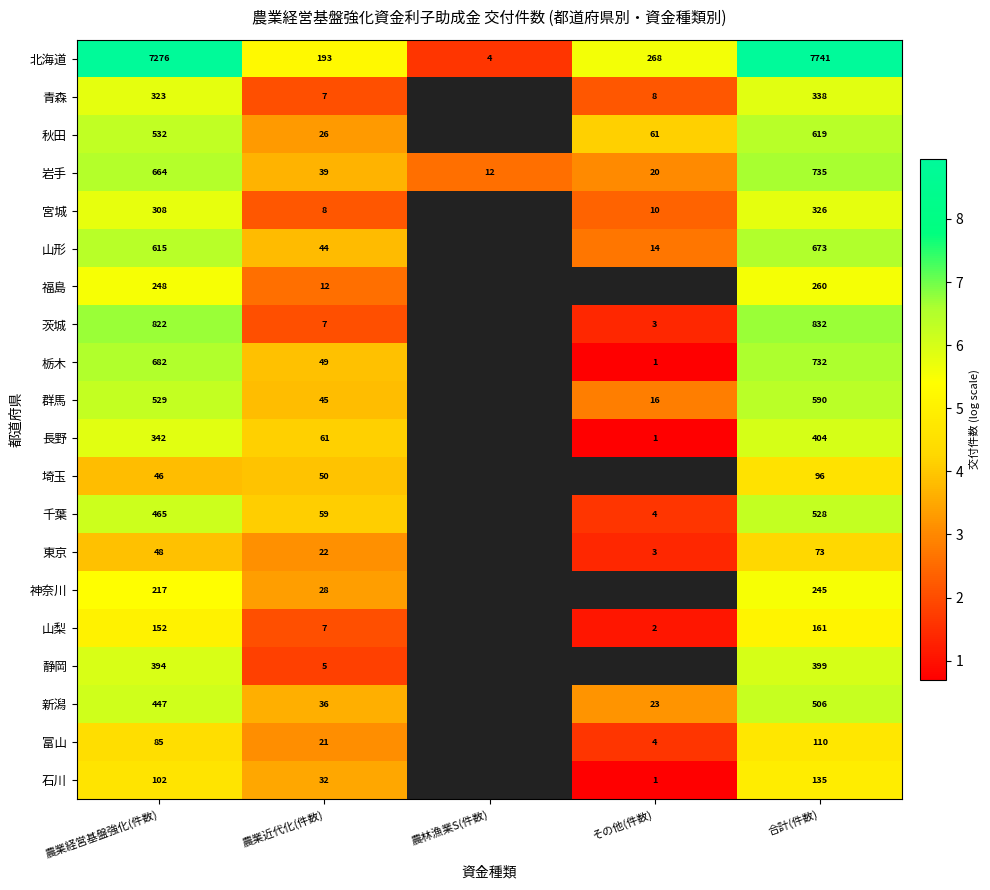

Which series changed the most between 農業経営基盤強化(件数) and 合計(件数)?

北海道